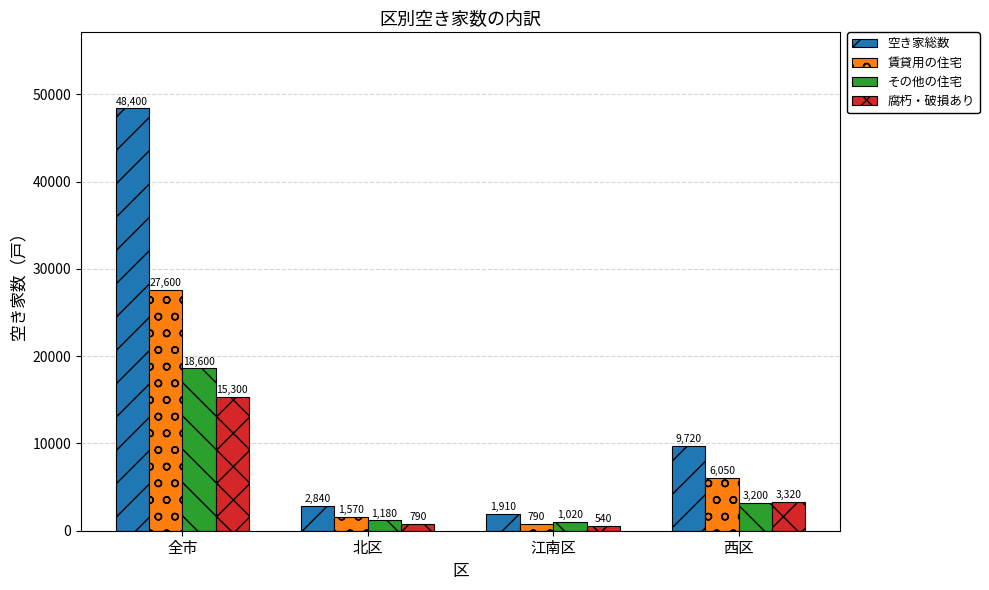

What position from the left is 西区?

4